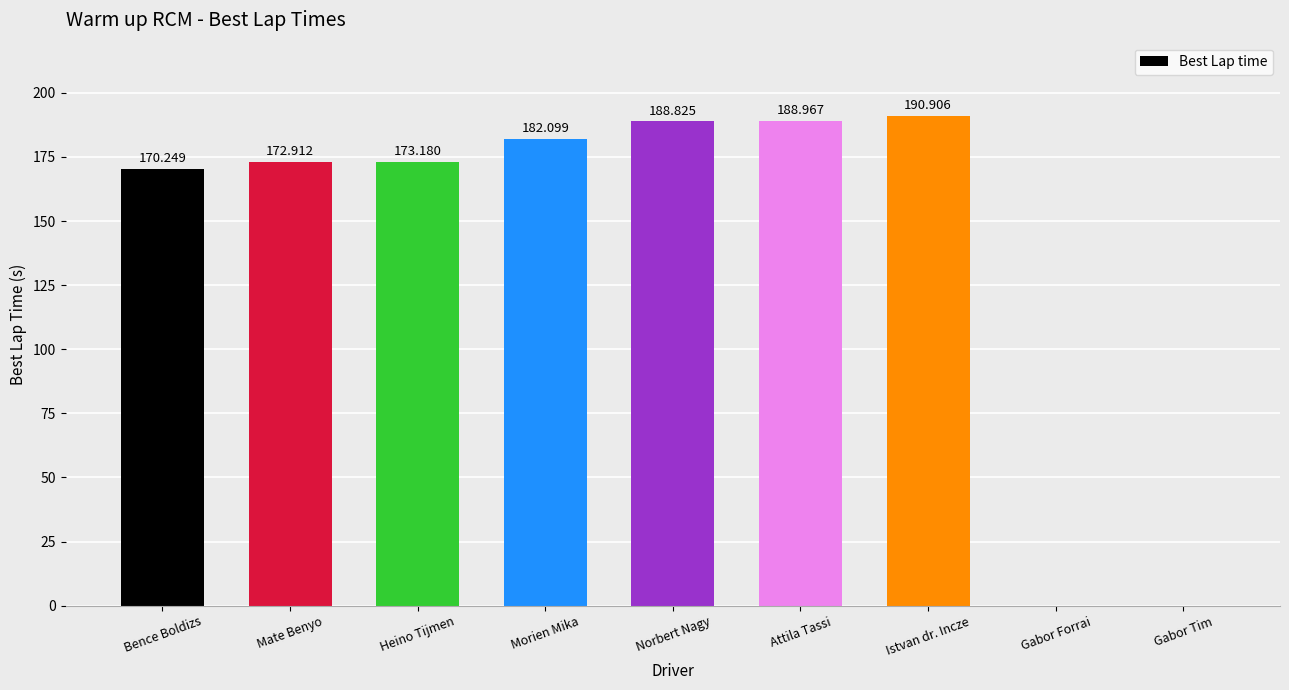

At which label does the data first exceed 173?

Heino Tijmen